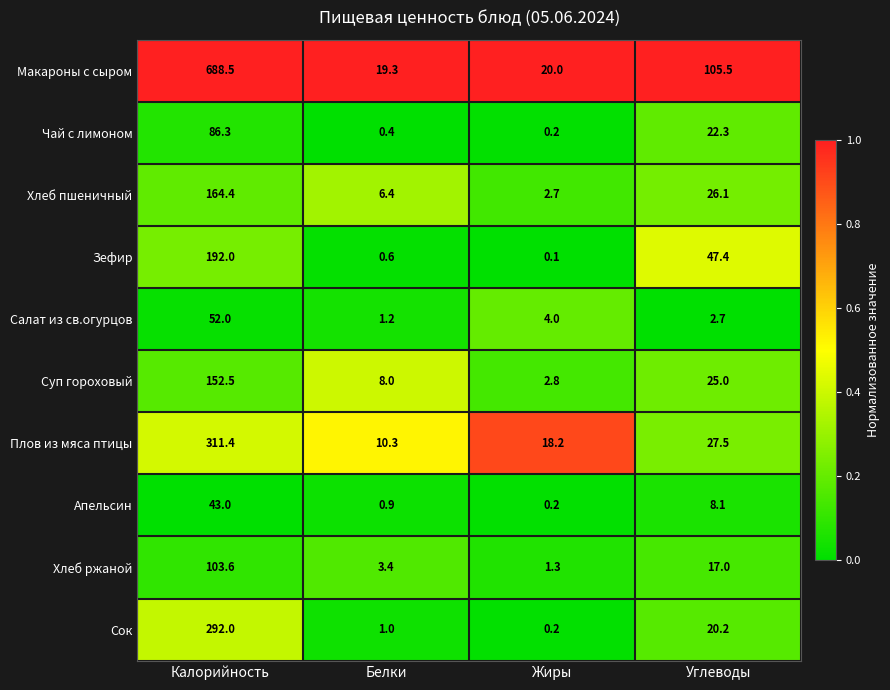

At Калорийность, list the series in order from smallest to largest.

Апельсин, Салат из св.огурцов, Чай с лимоном, Хлеб ржаной, Суп гороховый, Хлеб пшеничный, Зефир, Сок, Плов из мяса птицы, Макароны с сыром